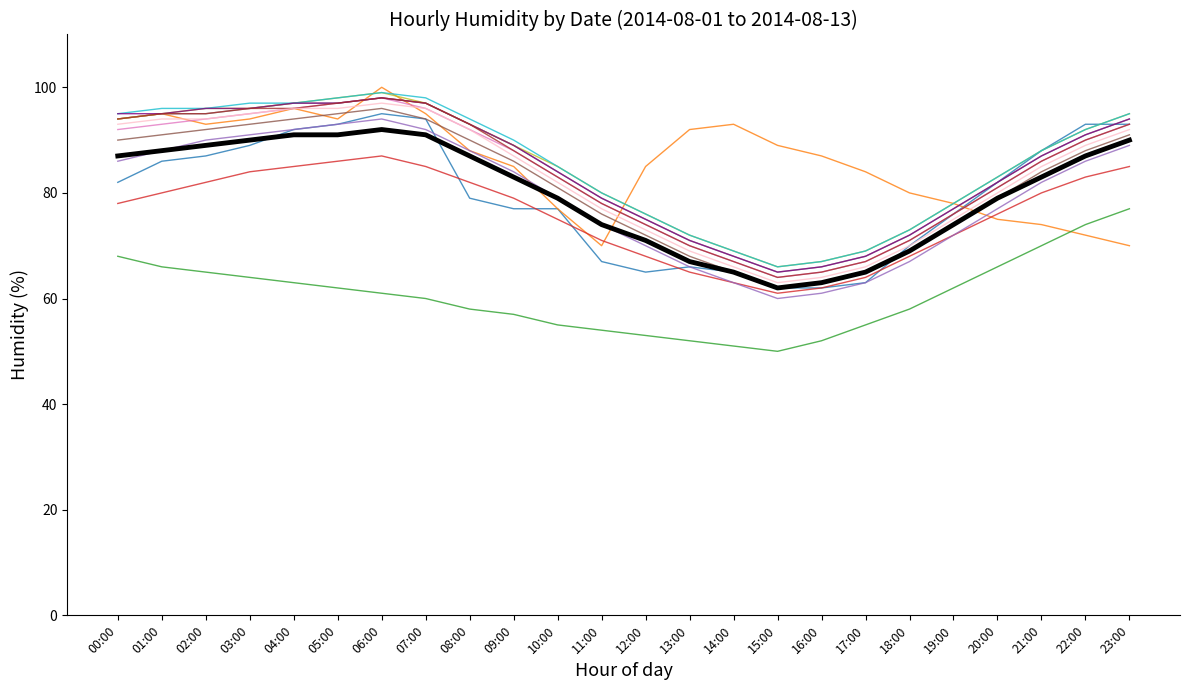

What is the difference between the highest and lowest values at 11:00?

26